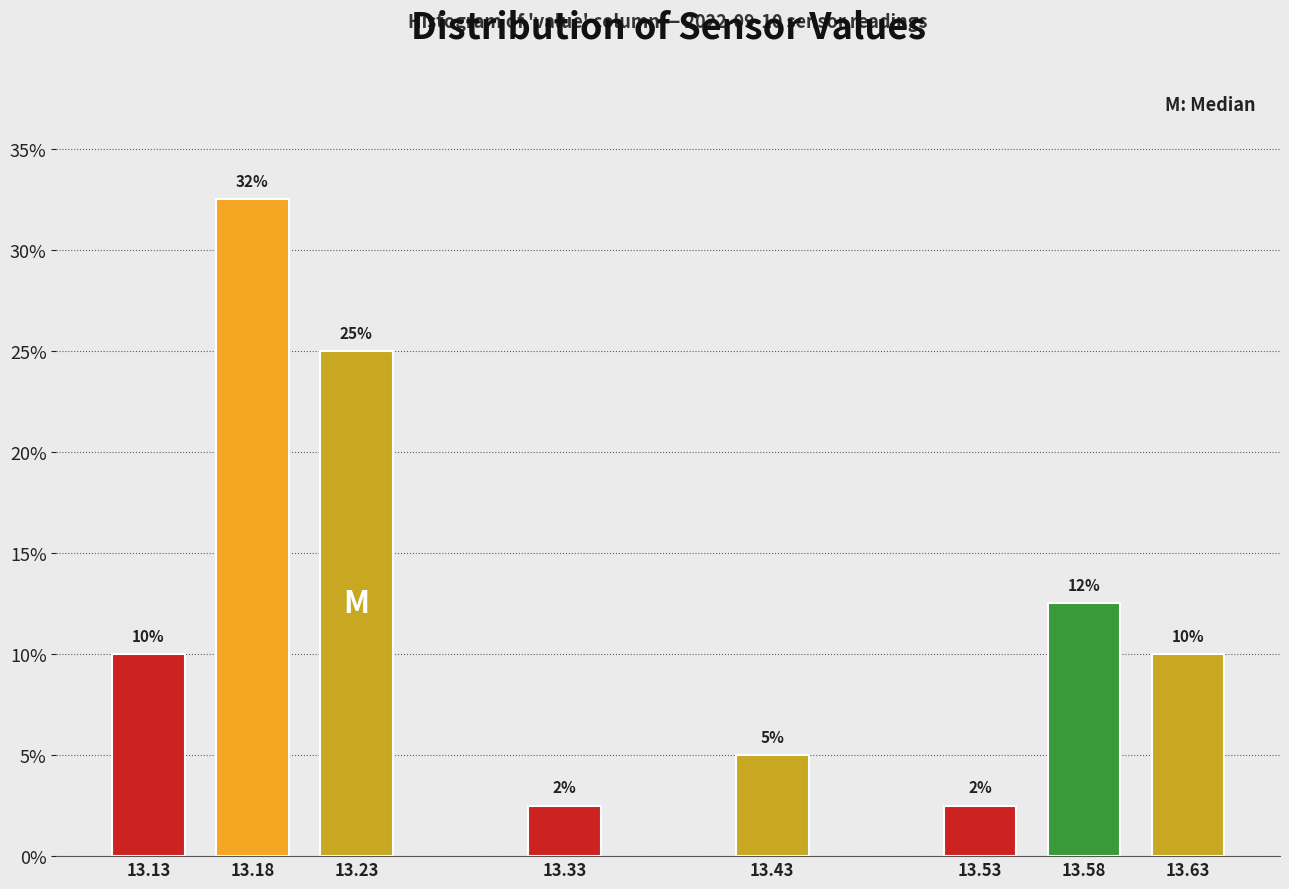

The value at 13.18 is 19.1. True or false?

False